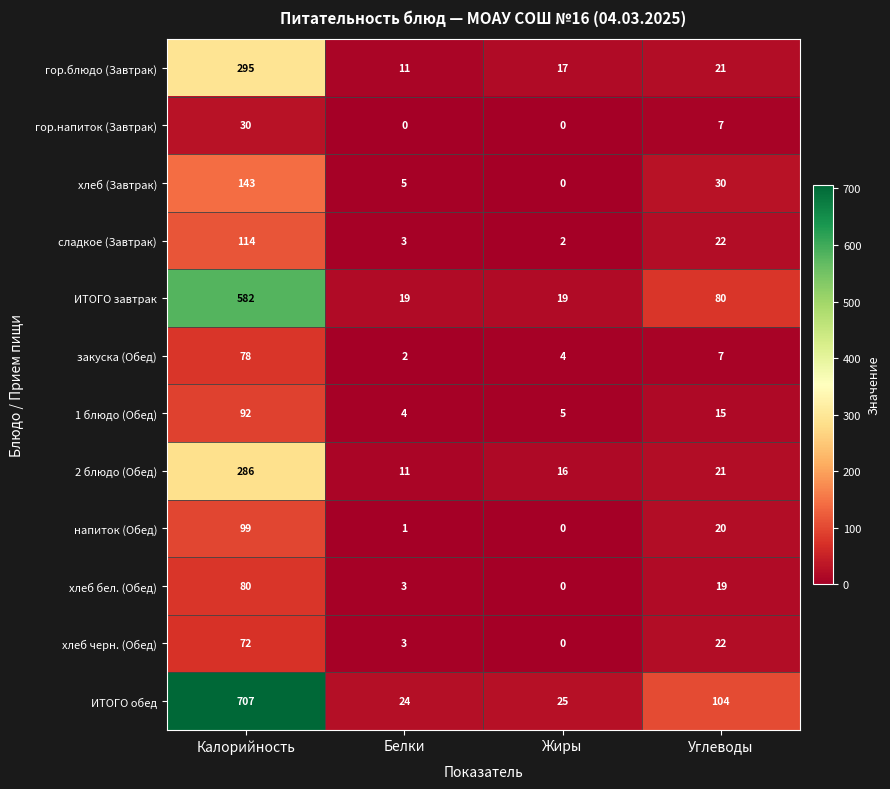

Which series has the largest range (max minus min)?

ИТОГО обед